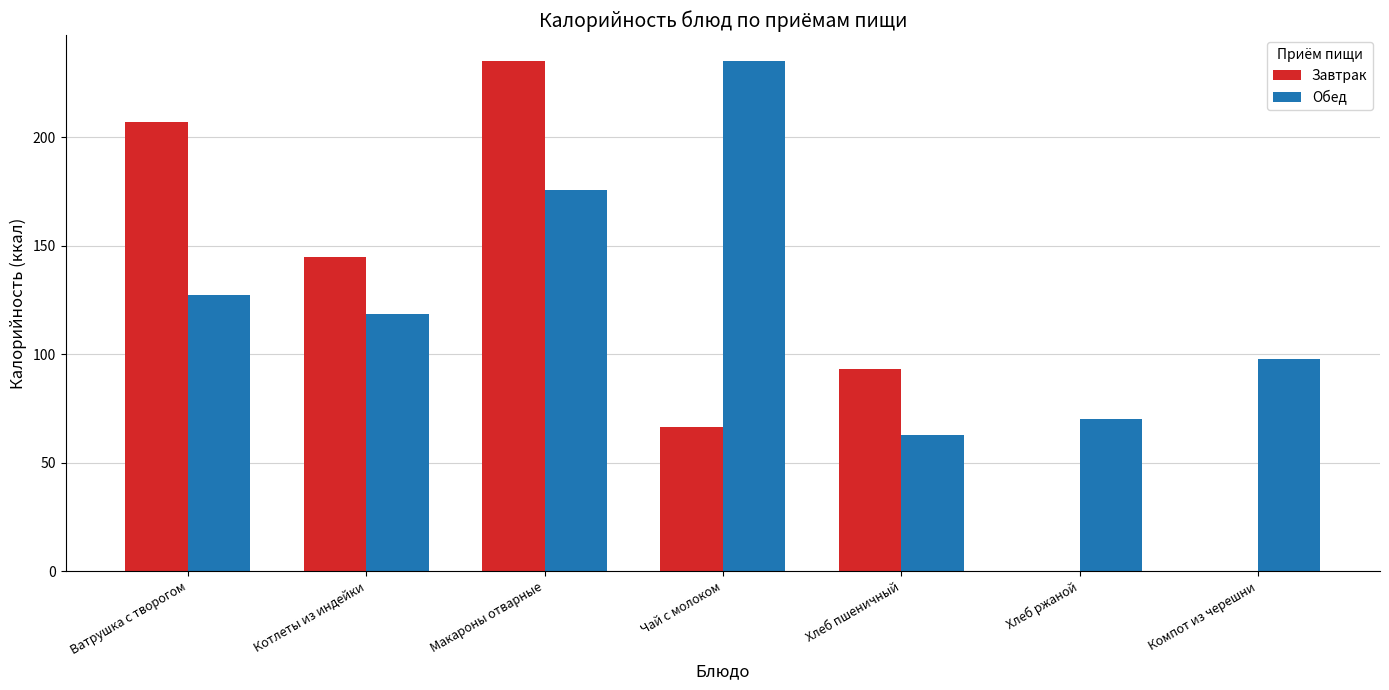

What is the sum of all Завтрак values?

746.5